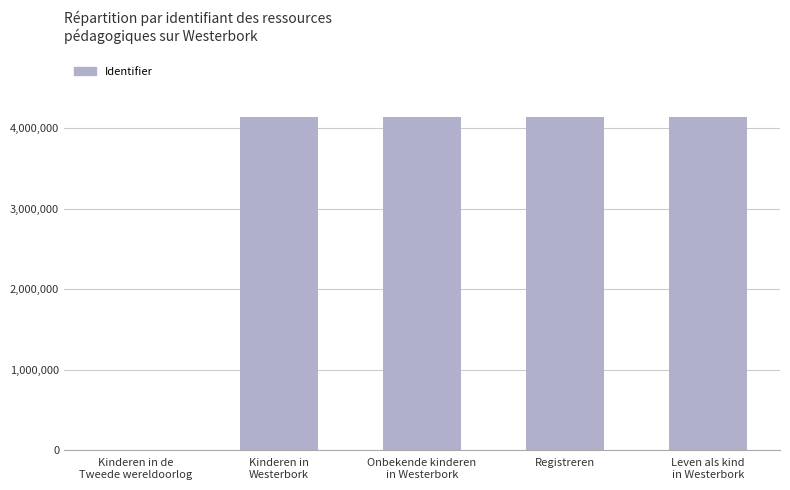

How many values are above zero?

4